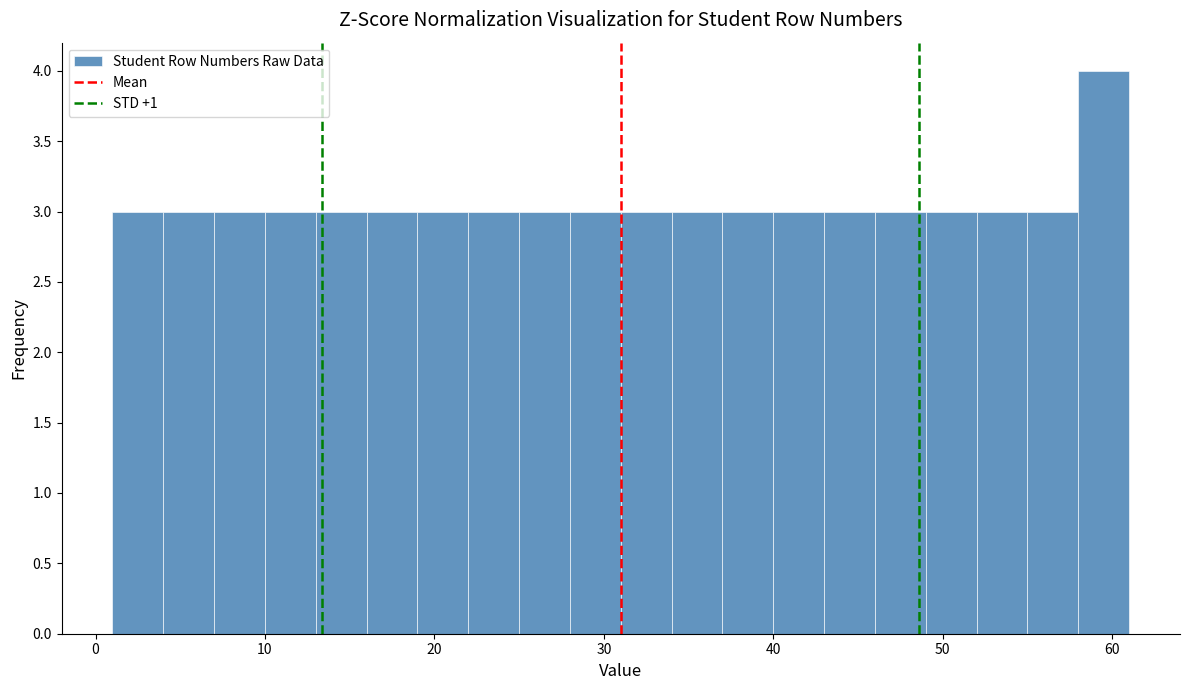

Read against the x-axis, roughly where is the centre of the tallest bar?

60